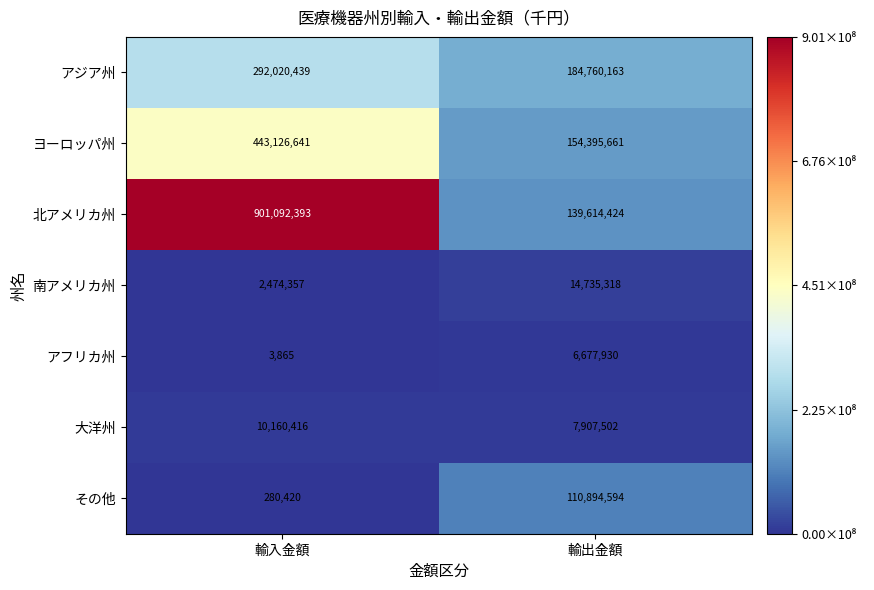

Is it true that 南アメリカ州 equals 14735318 at 輸出金額?

True